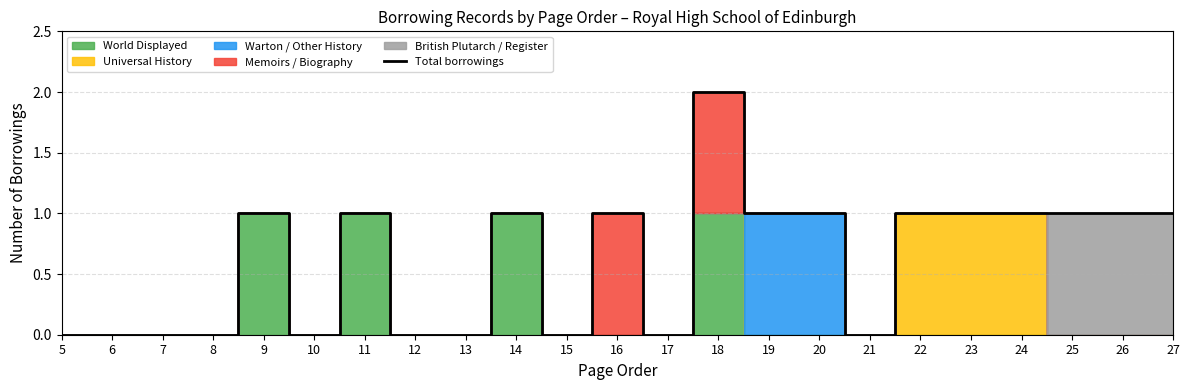

Between 16 and 19, which is larger?

16